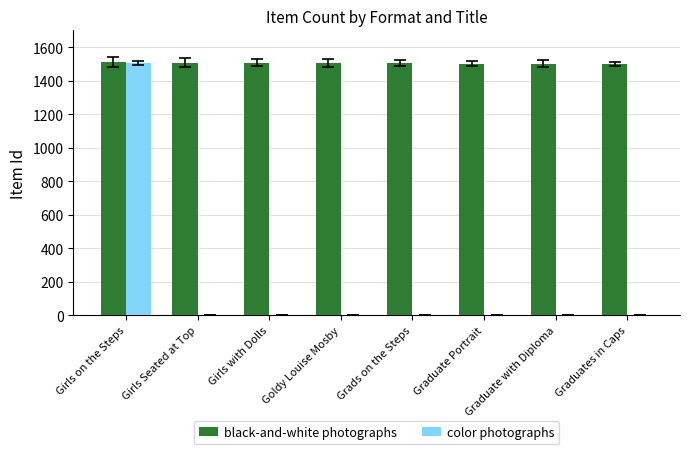

What are all the series names shown in the legend?

black-and-white photographs, color photographs